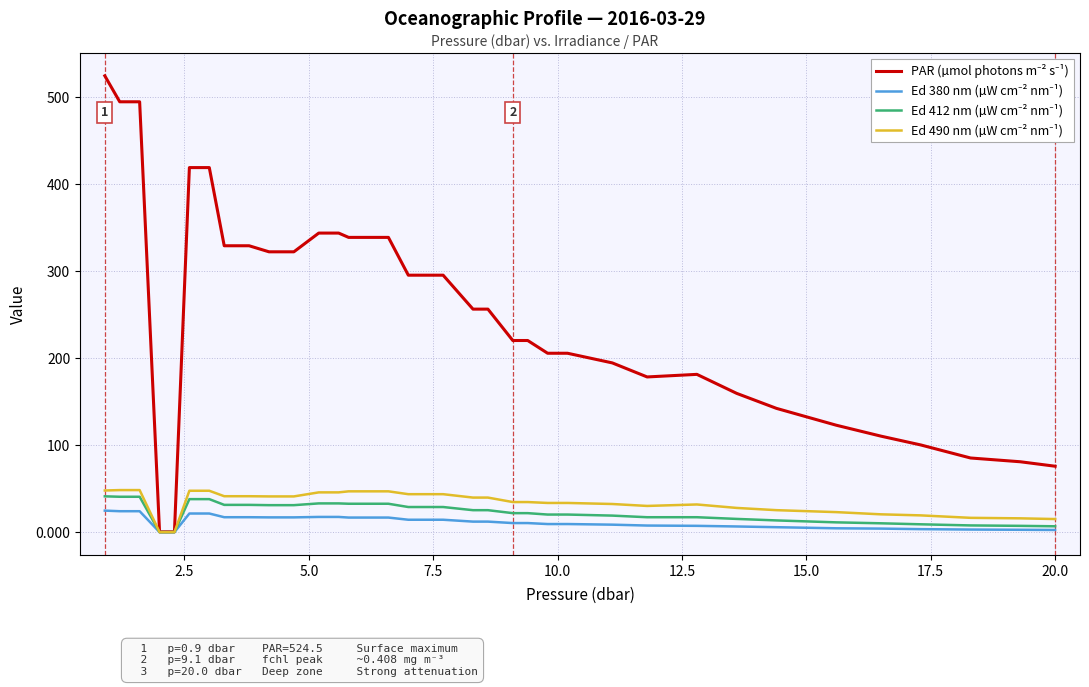

What is the maximum value shown in the chart?

524.5